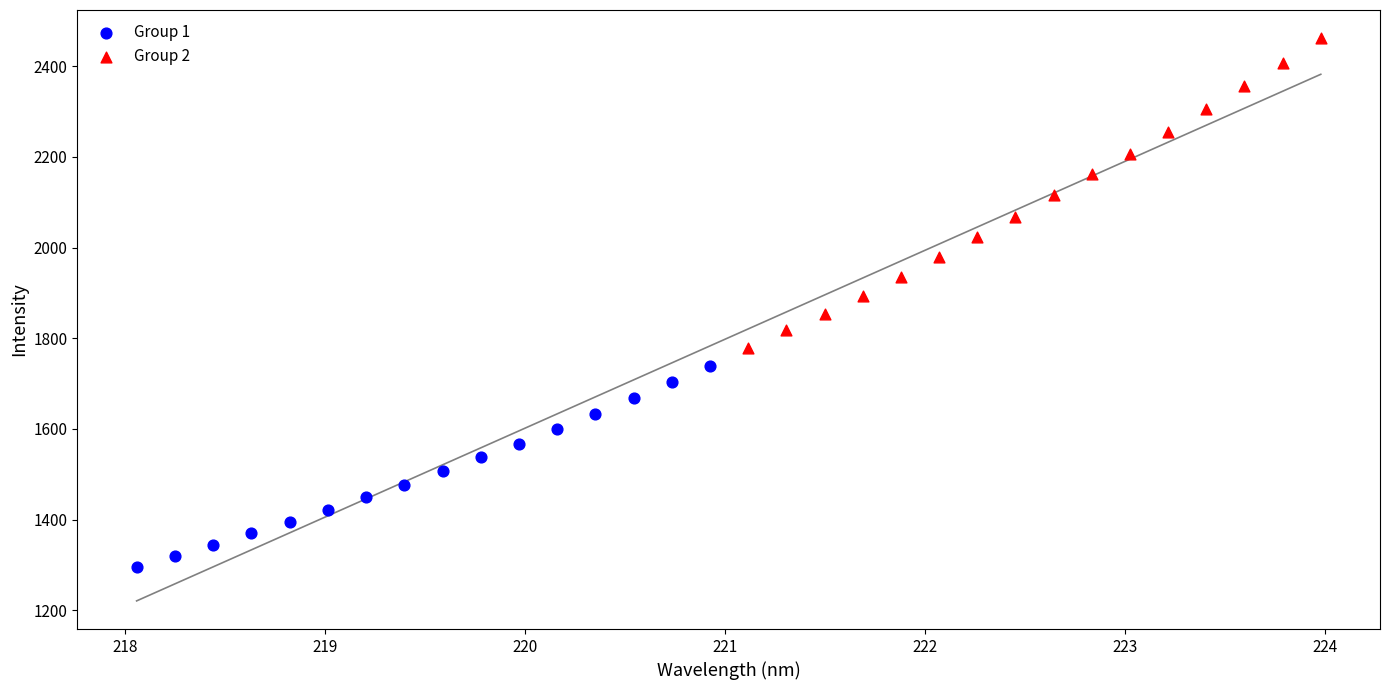

Which series contains the lowest Y value?

Group 1